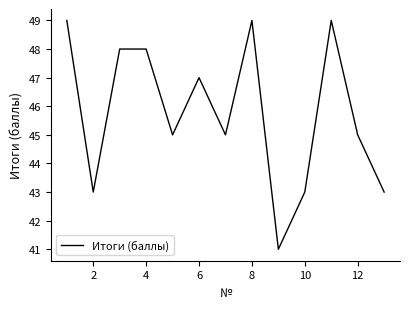

What is the difference between the maximum and minimum values?

8